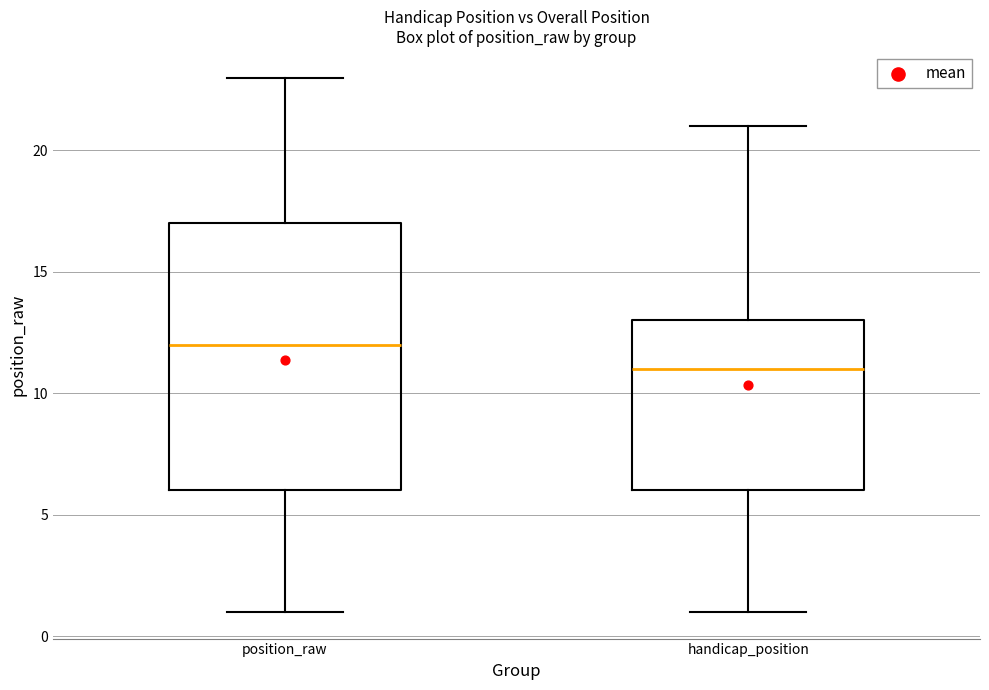

Where does the median line of the box for position_raw sit on the y-axis? The values are not printed on the chart, so give them approximately, as read against the axis.

12